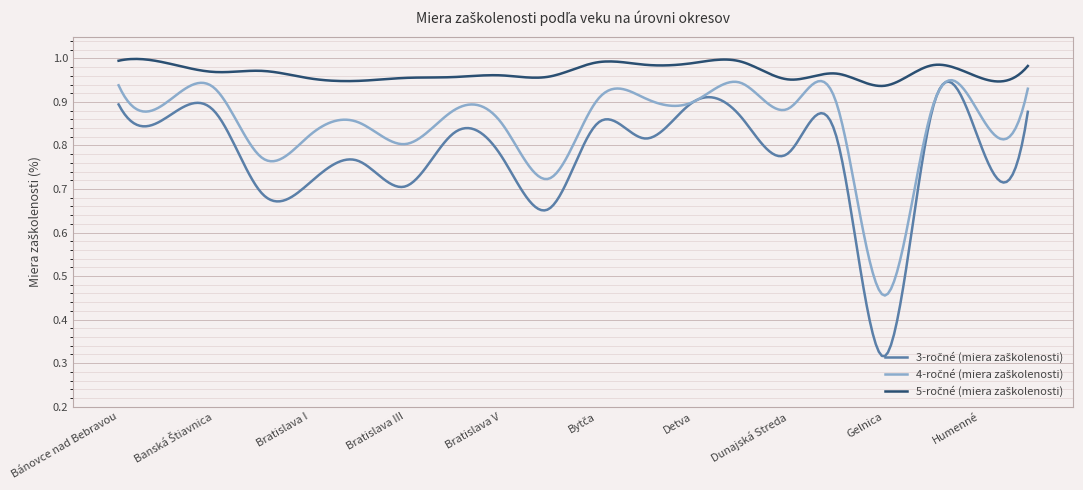

True or false: 4-ročné (miera zaškolenosti) and 3-ročné (miera zaškolenosti) intersect in this chart.

False